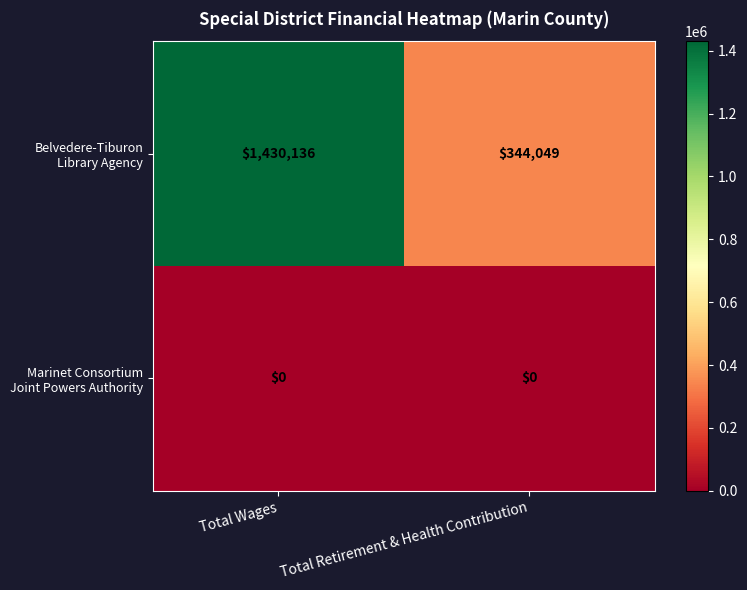

What is the maximum value shown in the chart?

1430136